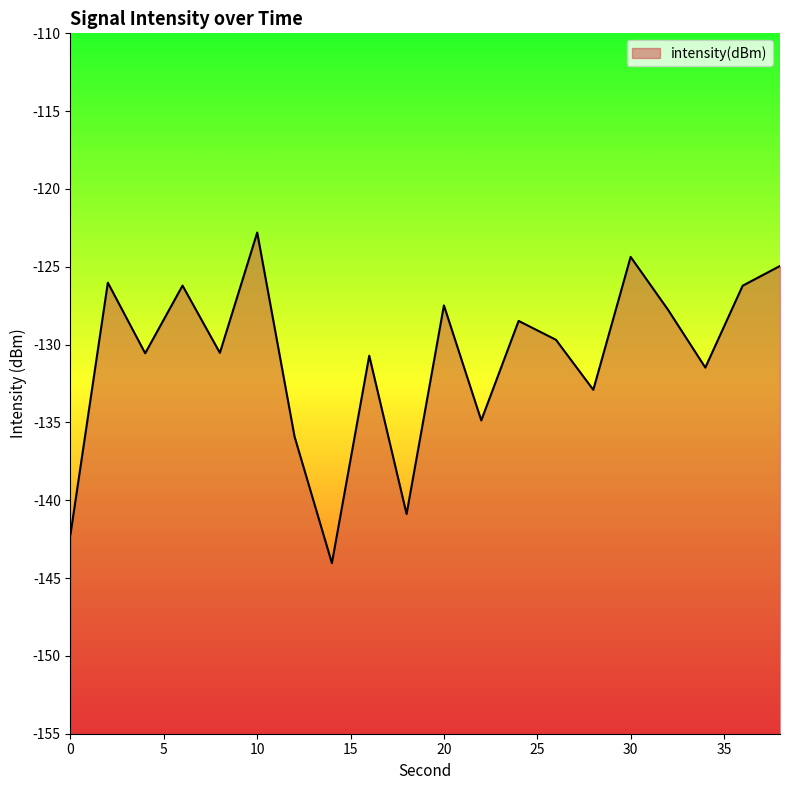

What is the value of the 14th point from the left?

-129.7